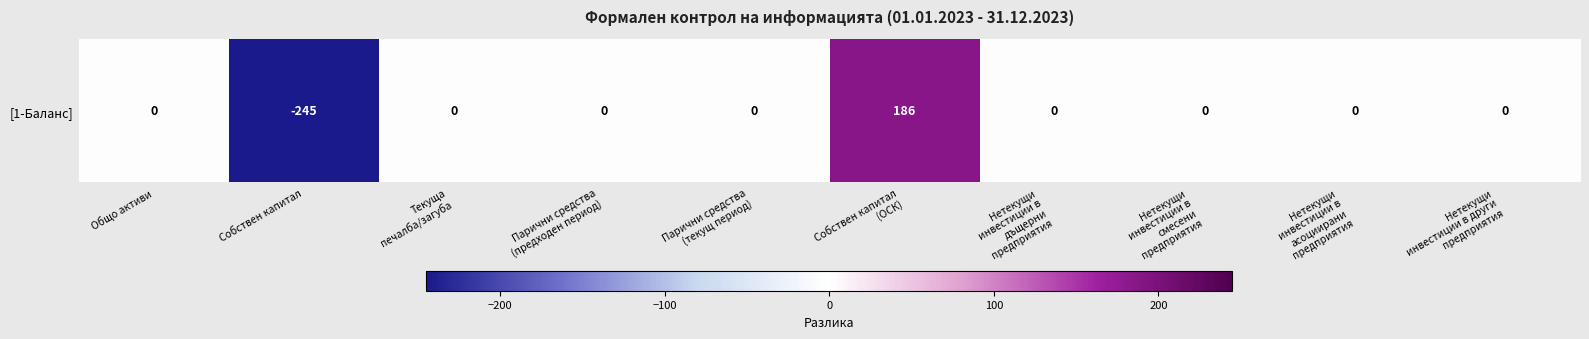

The value at Нетекущи
инвестиции в
смесени
предприятия is 0. True or false?

True